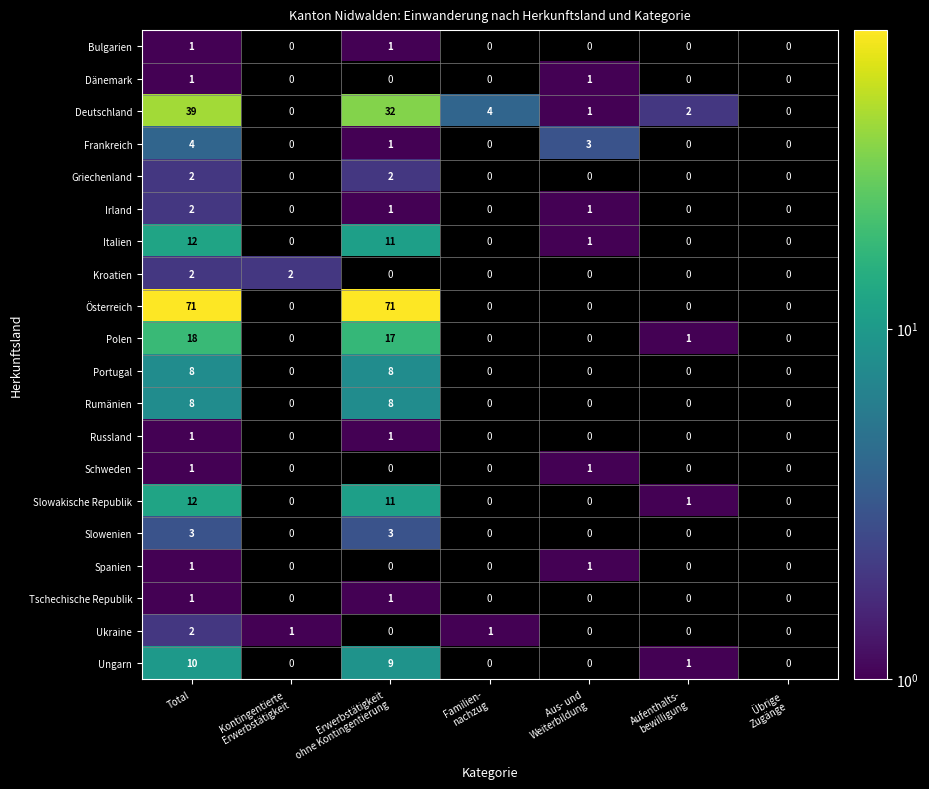

The value of Slowenien at Total is 1. True or false?

False